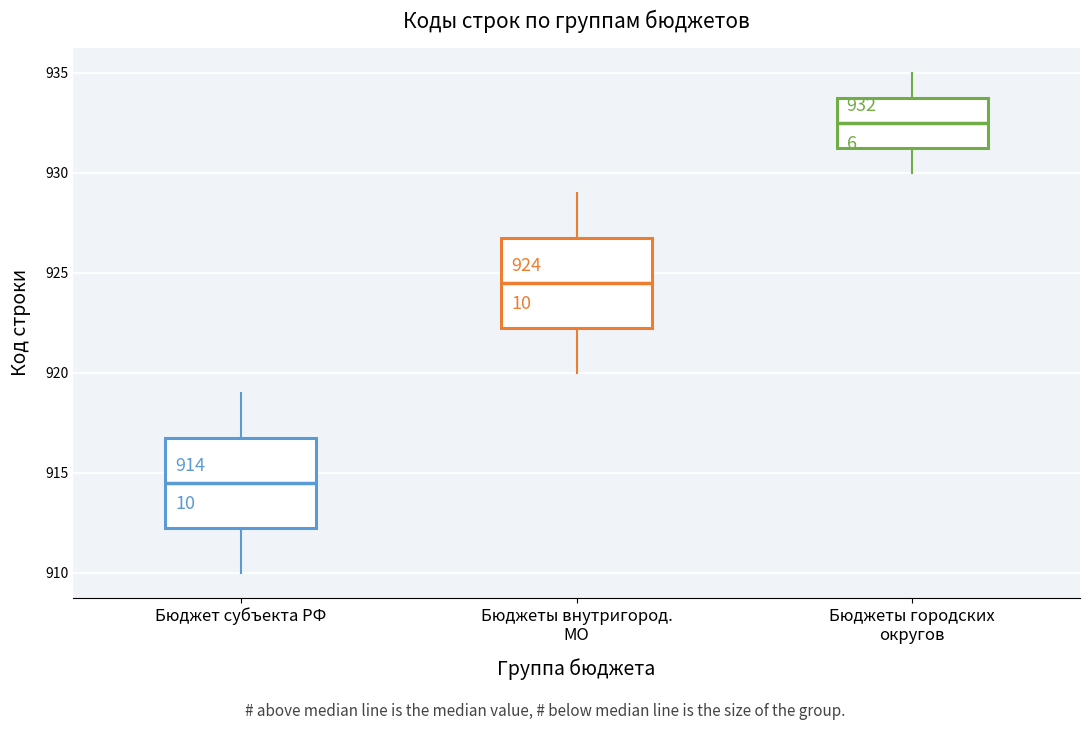

Which box has the highest median line?

Бюджеты городских округов